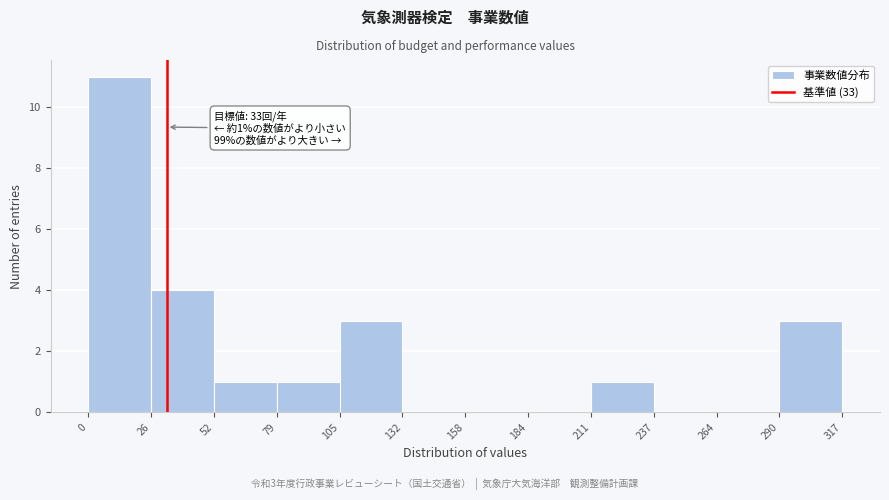

Which range on the x-axis has the tallest bar?

0 to 26